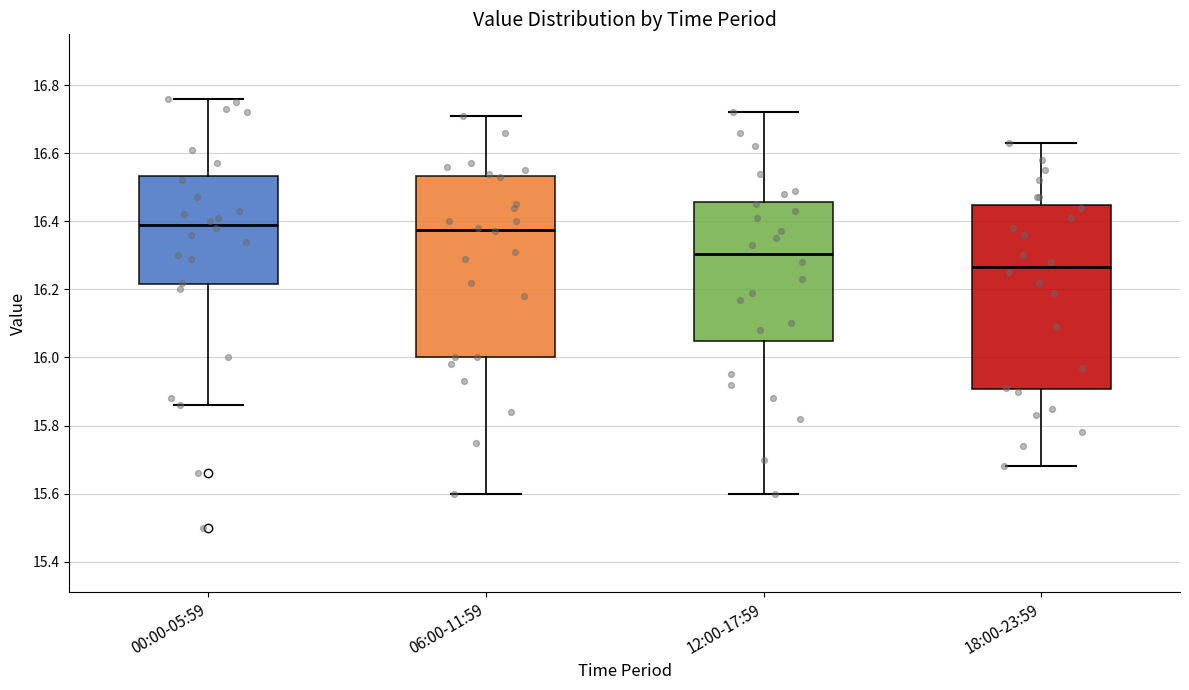

Reading left to right, transcribe this box plot: for each box, give where its median line is, the range the box spans, and where its two whiskers end, as read against the y-axis. The values are not printed on the chart, so give them approximately, as read against the axis.

00:00-05:59: median 16.40, box 16.22 to 16.54, whiskers 15.86 to 16.76
06:00-11:59: median 16.38, box 16.00 to 16.54, whiskers 15.60 to 16.72
12:00-17:59: median 16.30, box 16.04 to 16.46, whiskers 15.60 to 16.72
18:00-23:59: median 16.26, box 15.90 to 16.44, whiskers 15.68 to 16.64